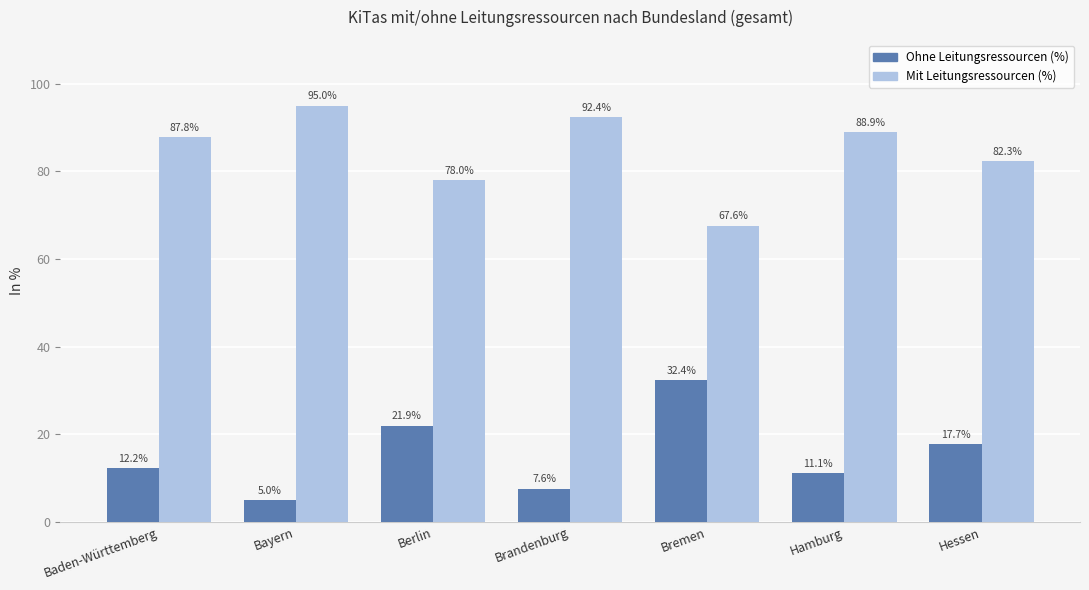

Is the value of Mit Leitungsressourcen (%) at Hamburg greater than the value of Ohne Leitungsressourcen (%) at Baden-Württemberg?

Yes